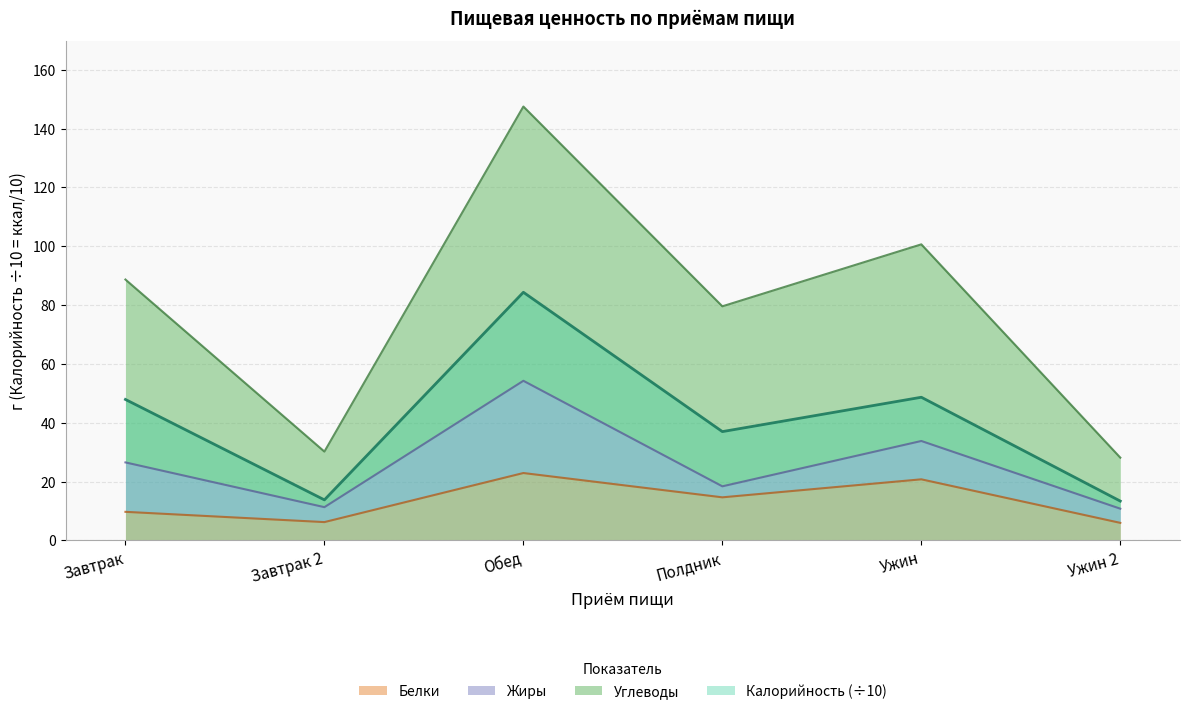

In Калорийность, how many points are lower than both neighbors (excluding endpoints)?

2